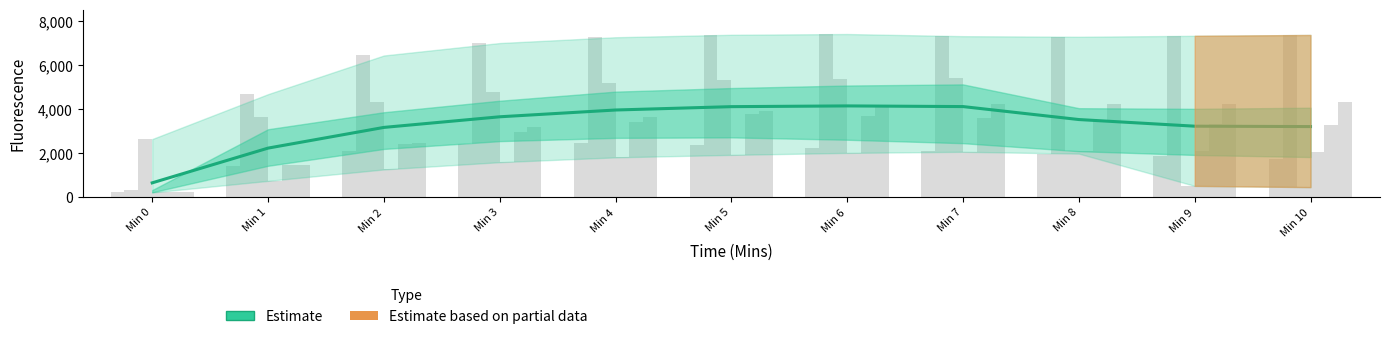

Between Min 9 and Min 1, which is larger?

Min 9